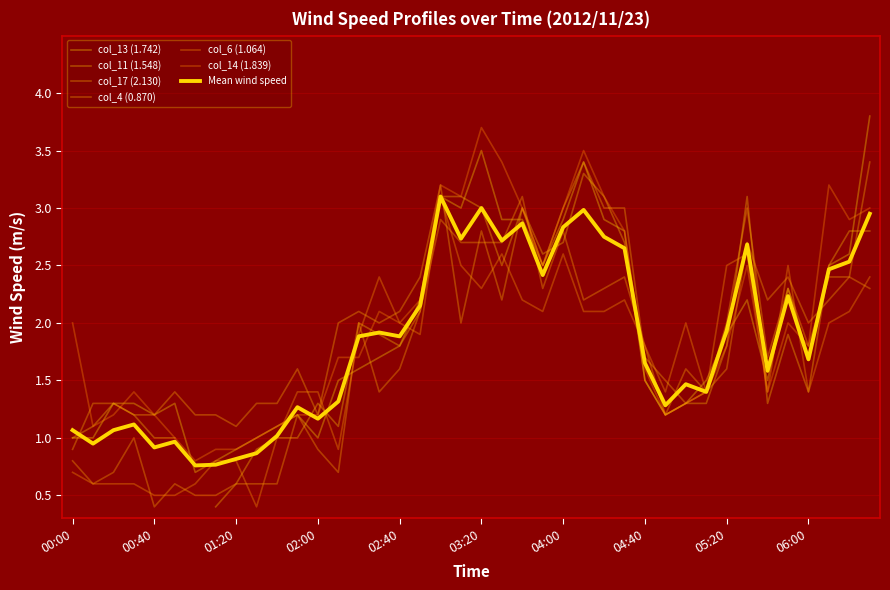

How many categories are shown in the chart?

40